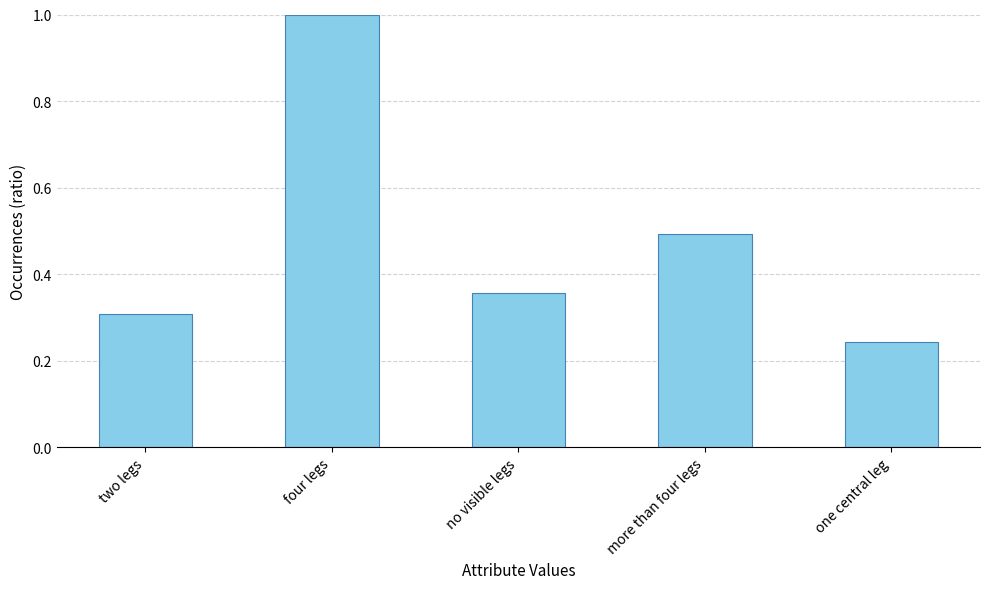

What is the sum of the values at no visible legs and four legs?

1.4